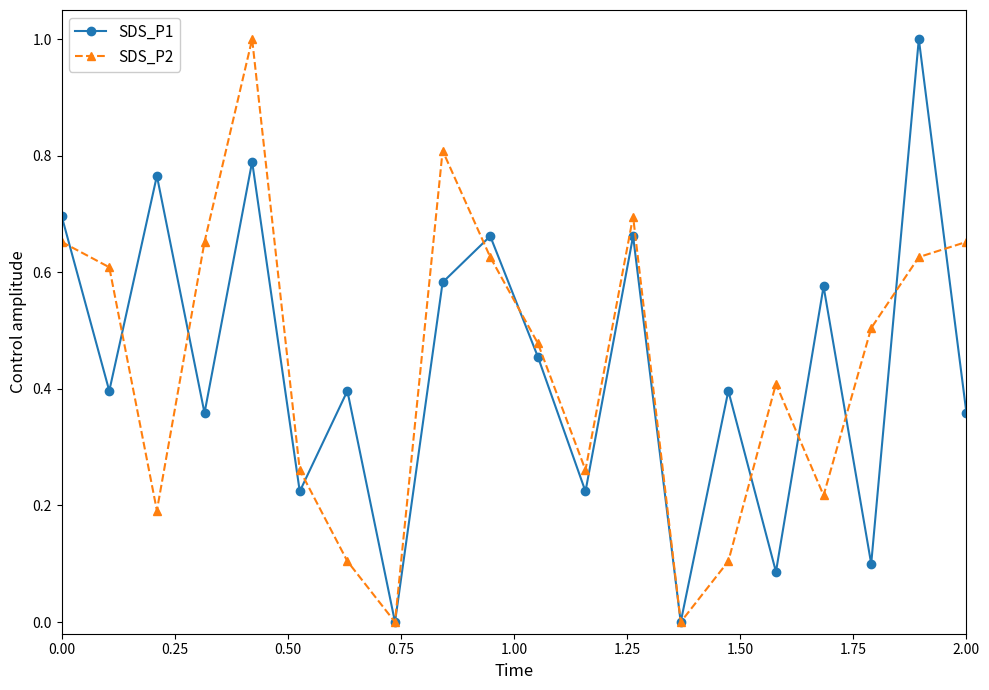

True or false: SDS_P2 has more than 0 interior local peaks.

True